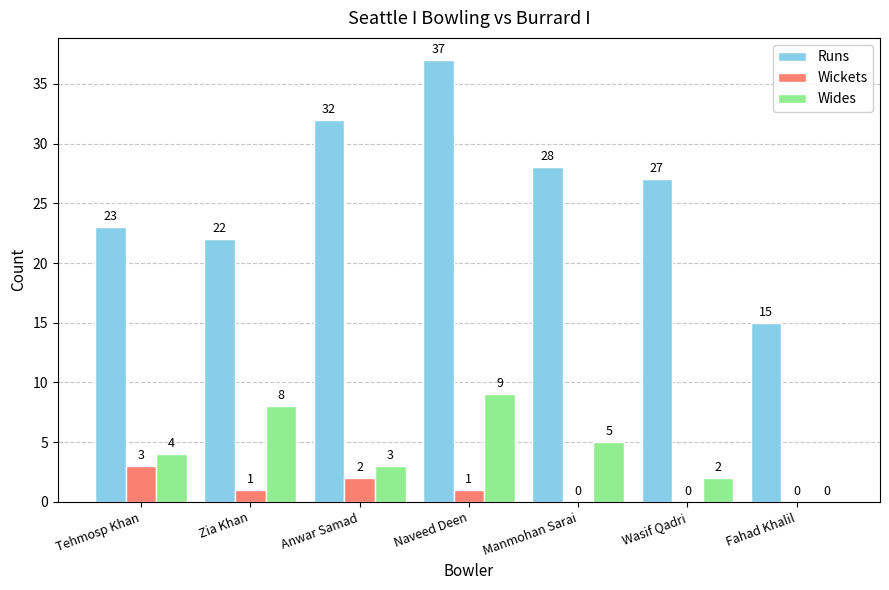

What is the approximate value of Runs at Naveed Deen, to the nearest 5?

35